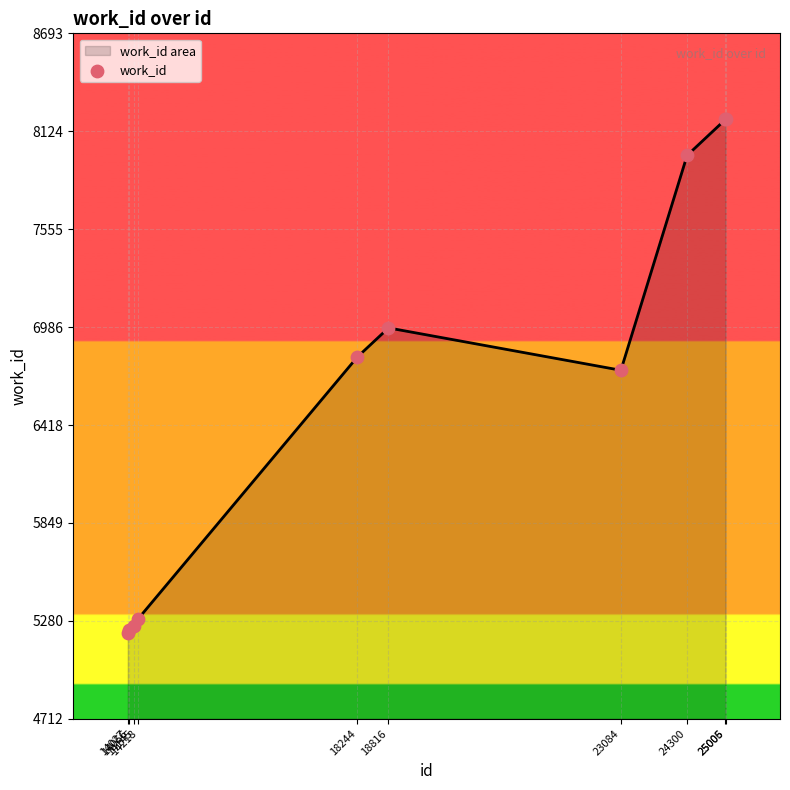

What is the change in value from 14145 to 24300?

+2734